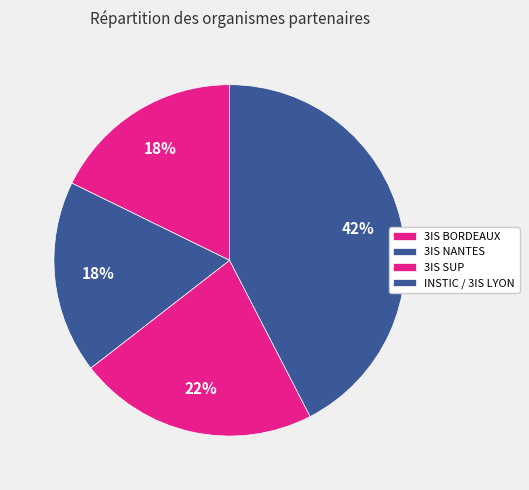

How many segments does this pie chart have?

4